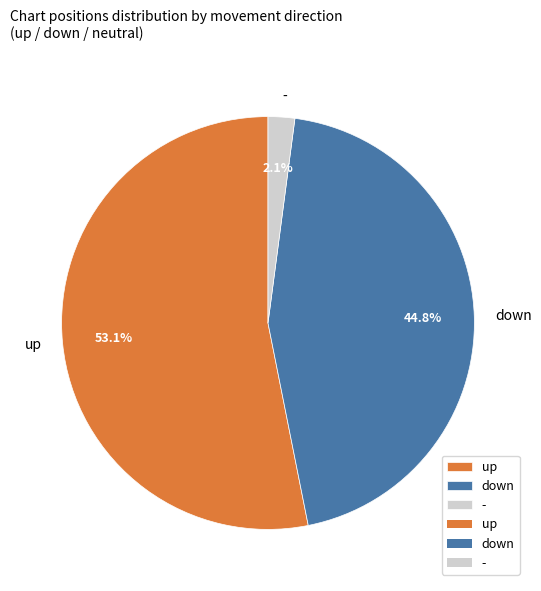

What portion of the pie excludes up?

46.9%